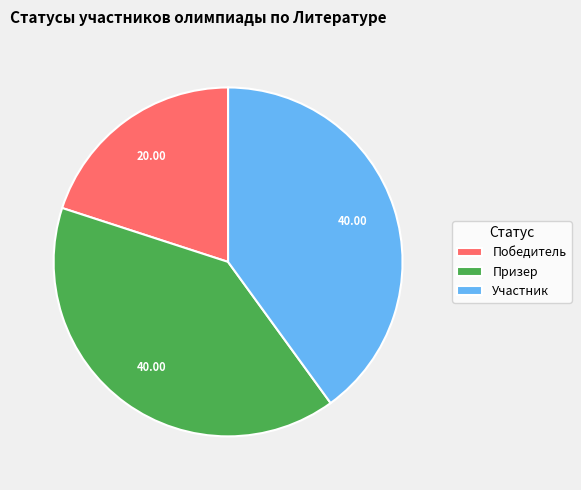

Is Участник the majority of the pie?

No